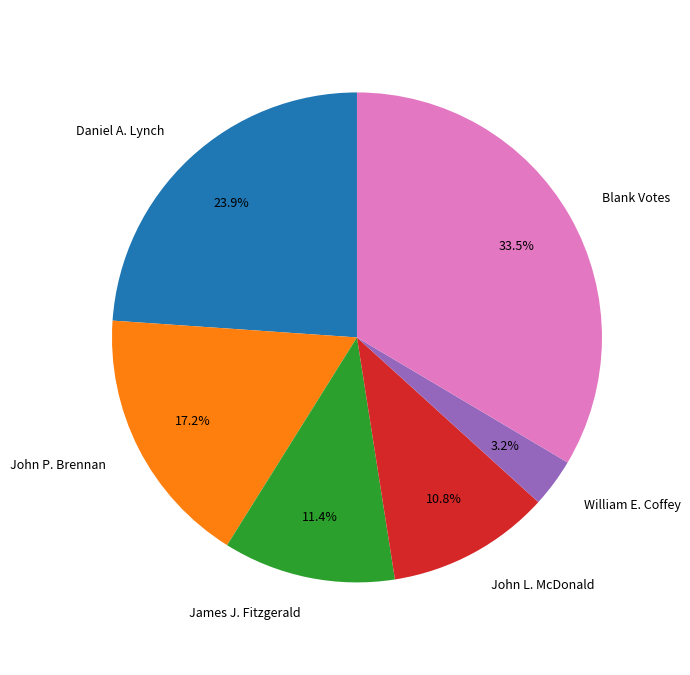

Rank the categories by value from highest to lowest.

Blank Votes, Daniel A. Lynch, John P. Brennan, James J. Fitzgerald, John L. McDonald, William E. Coffey